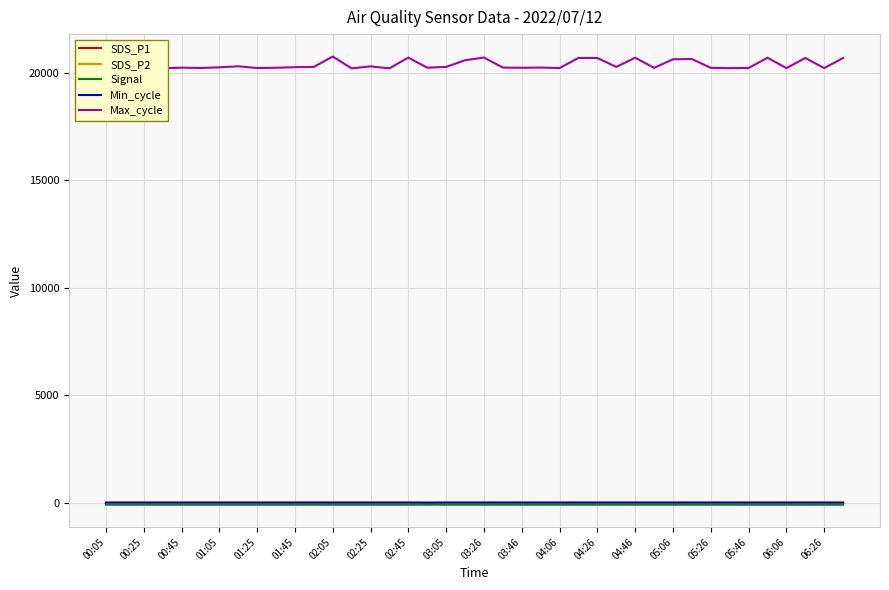

True or false: Max_cycle and Signal intersect in this chart.

False